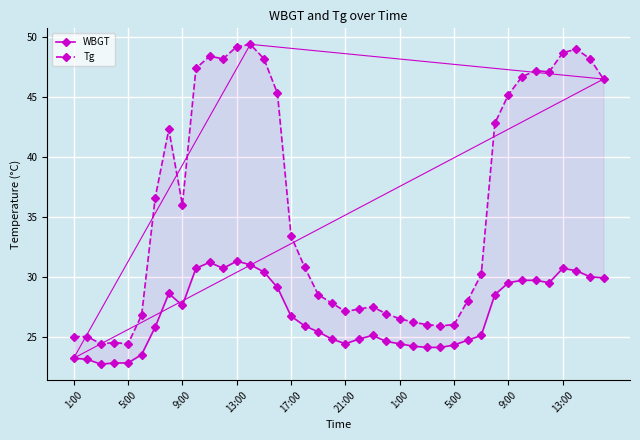

True or false: Tg and WBGT cross at least once.

False